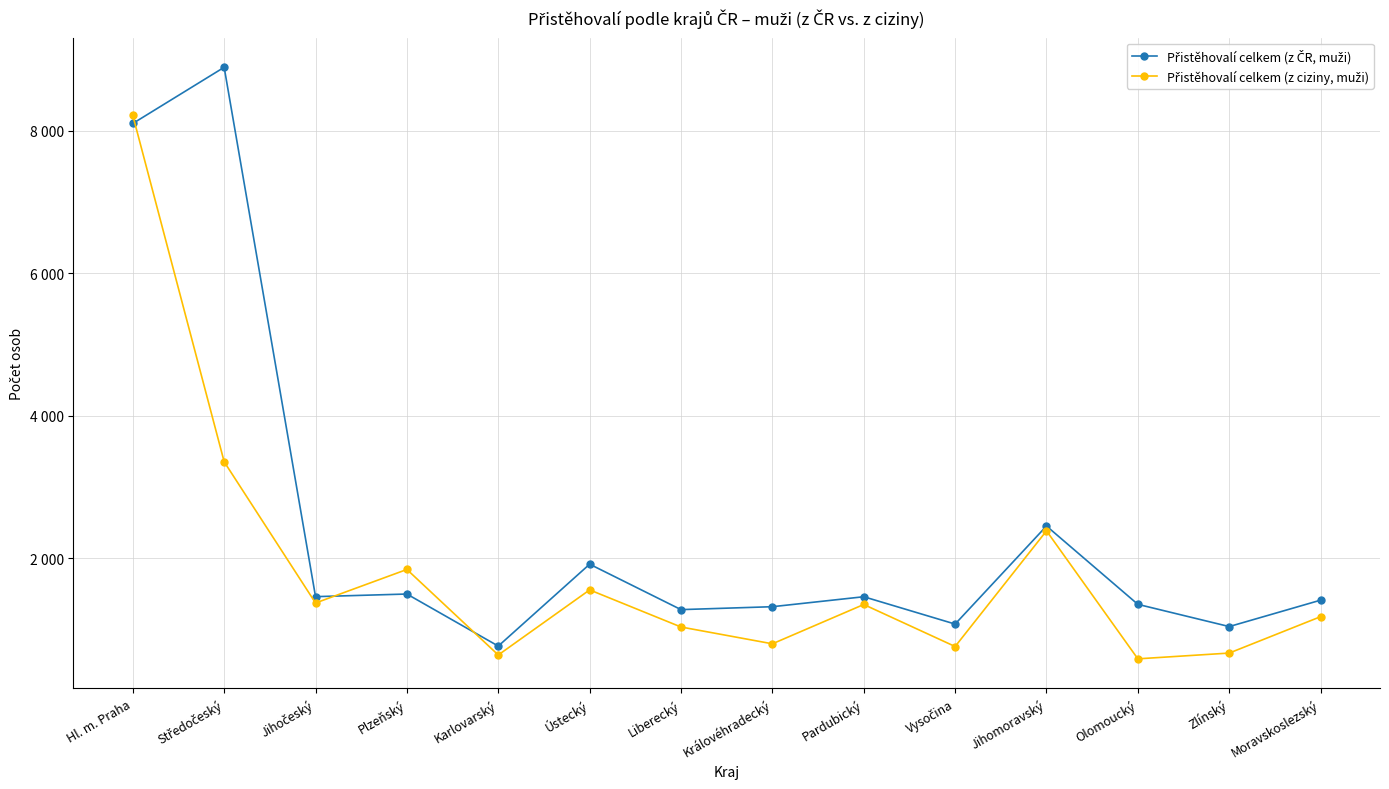

In Přistěhovalí celkem (z ČR, muži), how many points are lower than both neighbors (excluding endpoints)?

5